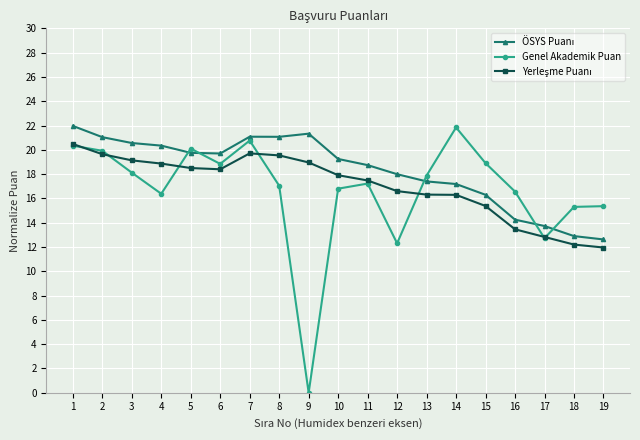

True or false: Genel Akademik Puan has a value of 7.5 at 10.

False